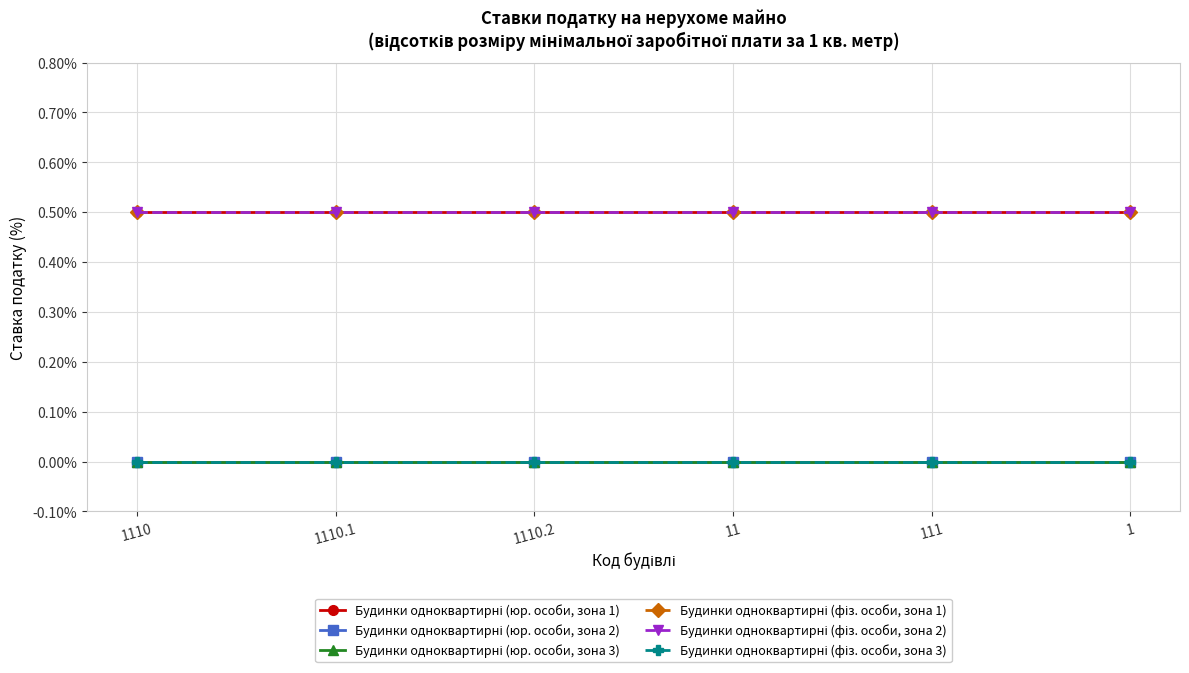

True or false: Будинки одноквартирні (юр. особи, зона 1) and Будинки одноквартирні (фіз. особи, зона 2) intersect in this chart.

False